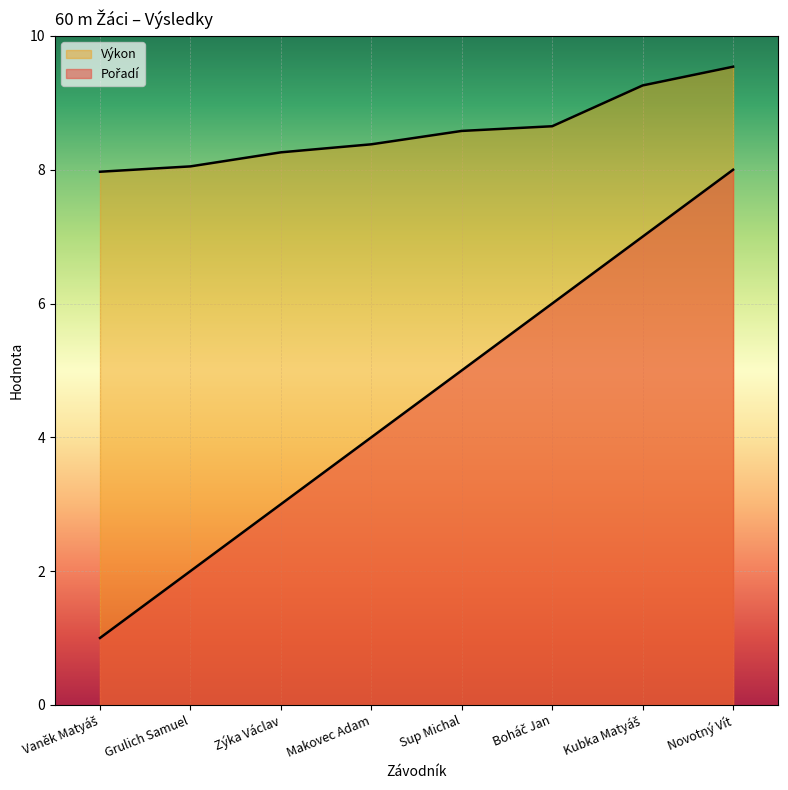

What is the spread (max minus min) of values at Makovec Adam?

4.4